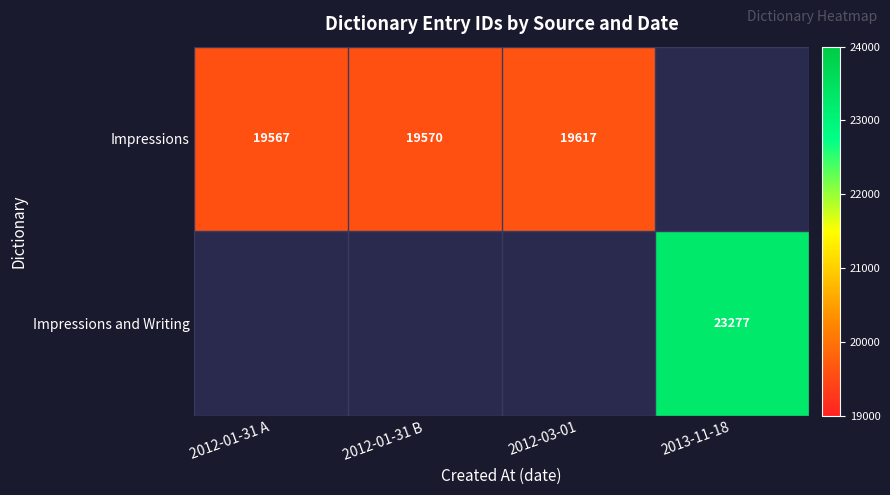

The Impressions series shows 6152.9 at 2012-03-01. True or false?

False